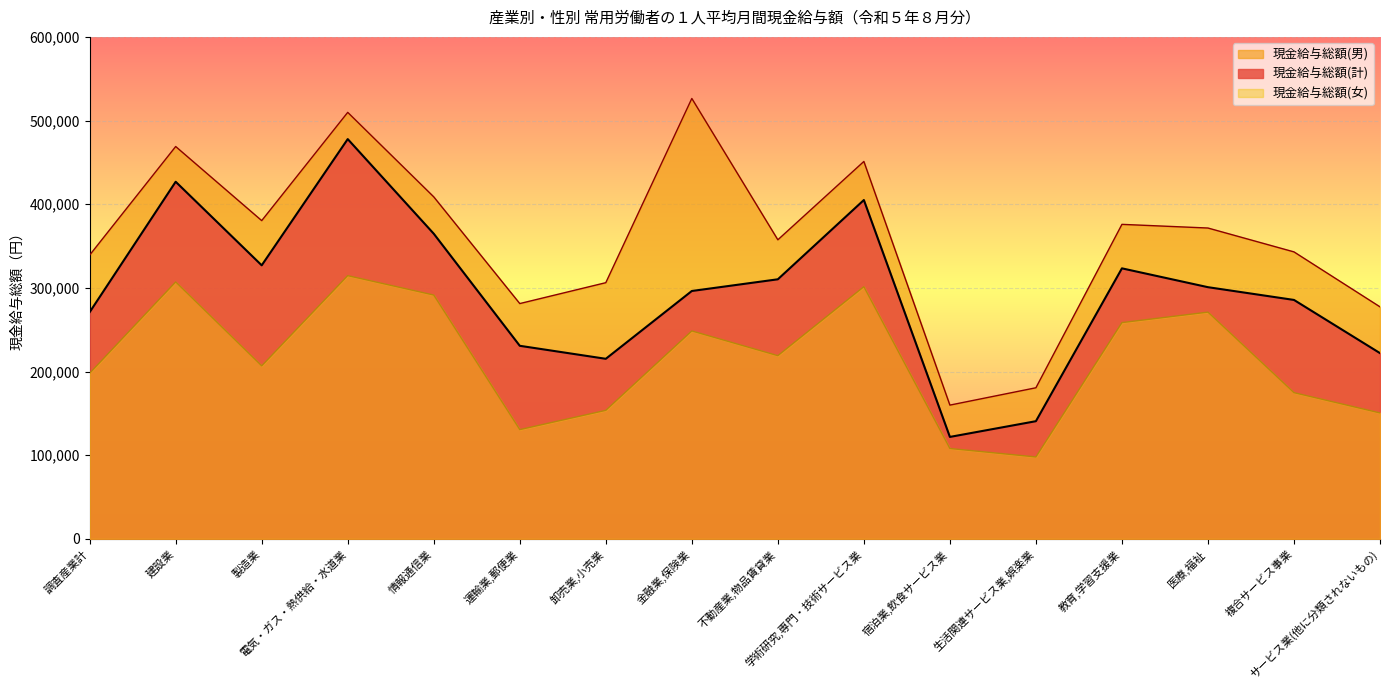

Which has a higher value, 卸売業,小売業 or 情報通信業?

情報通信業